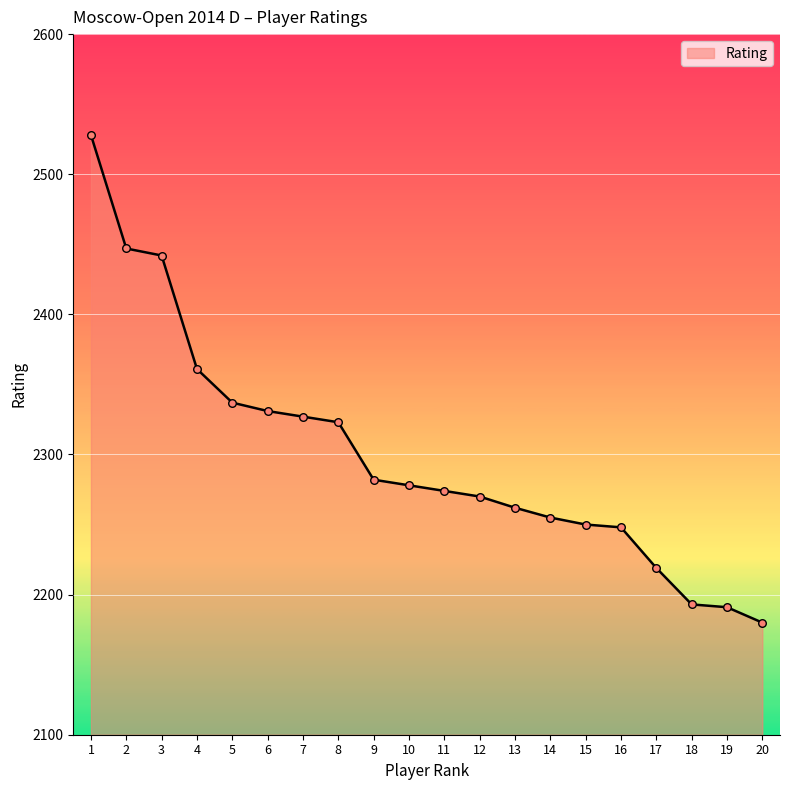

What is the ratio of the value at 6 to the value at 8?

1.0